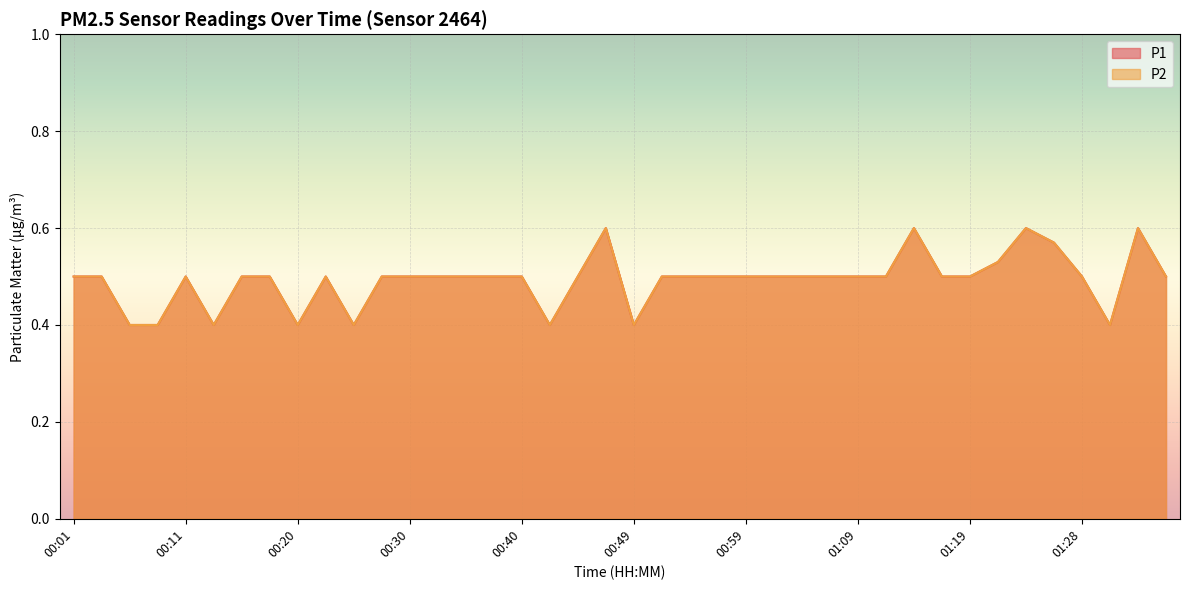

Which category has the lowest value across all series?

00:06